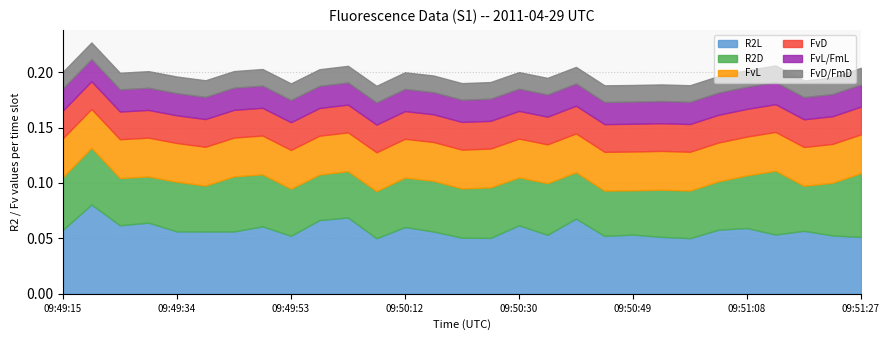

True or false: R2L has a value of 0.0 at 09:49:34.

False